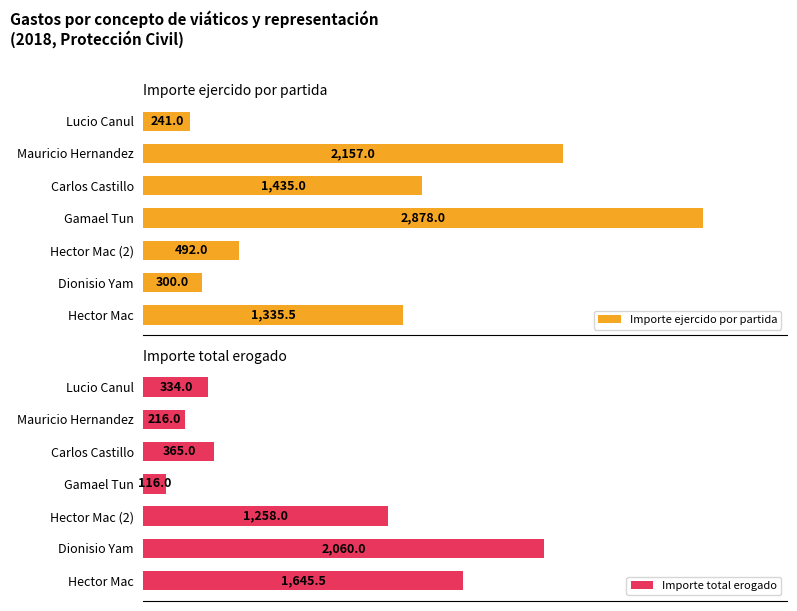

Does the chart contain stacked bars?

No